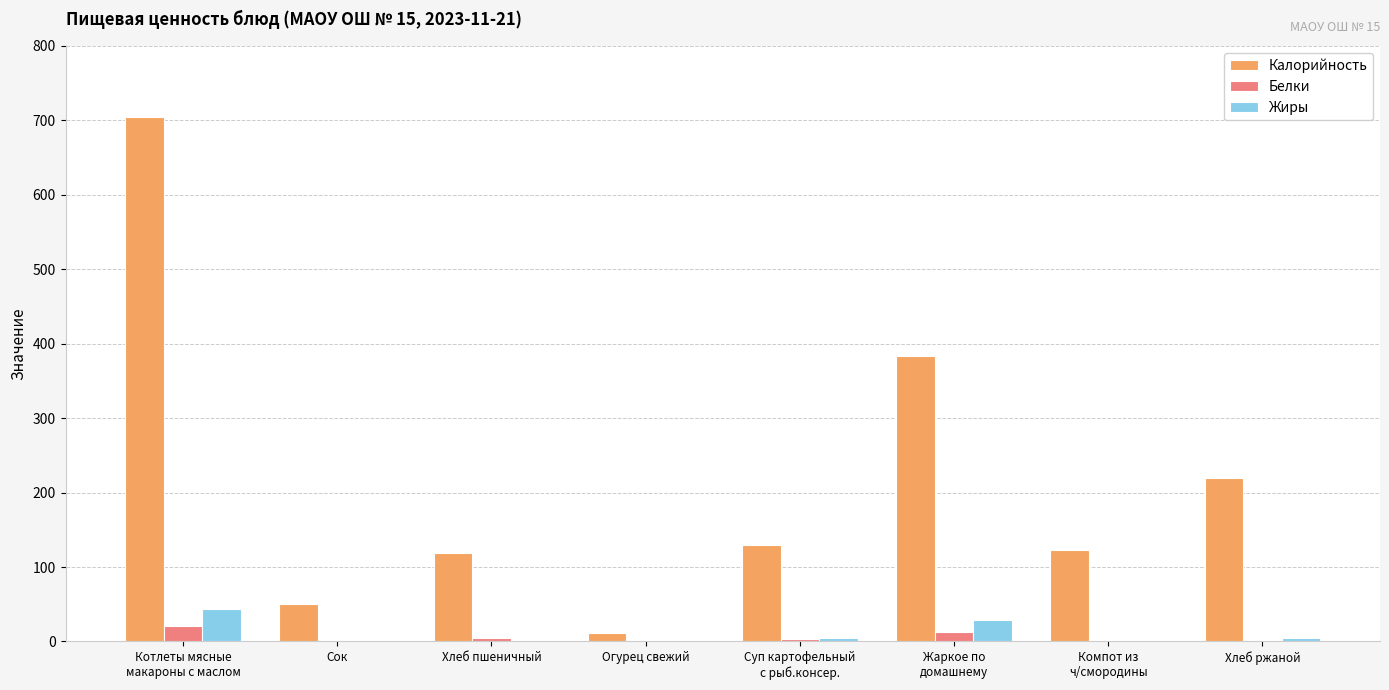

The value of Калорийность at Хлеб пшеничный is 200.3. True or false?

False